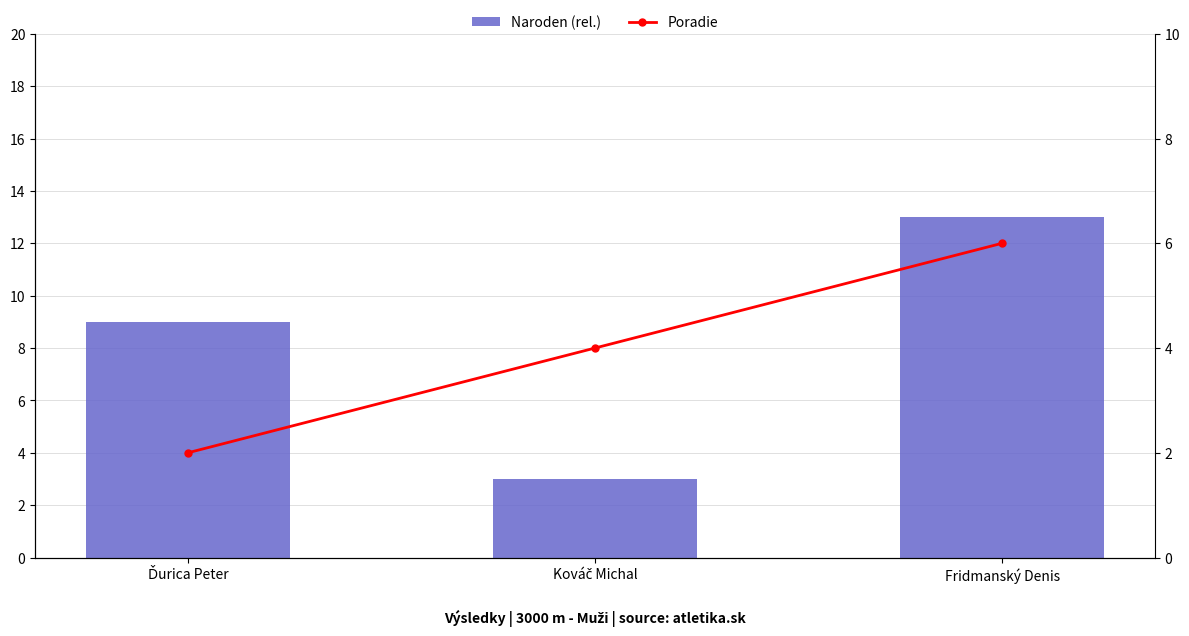

Reading right to left, extract all data points from this chart.

Naroden (rel.): 13	3	9
Poradie: 6	4	2